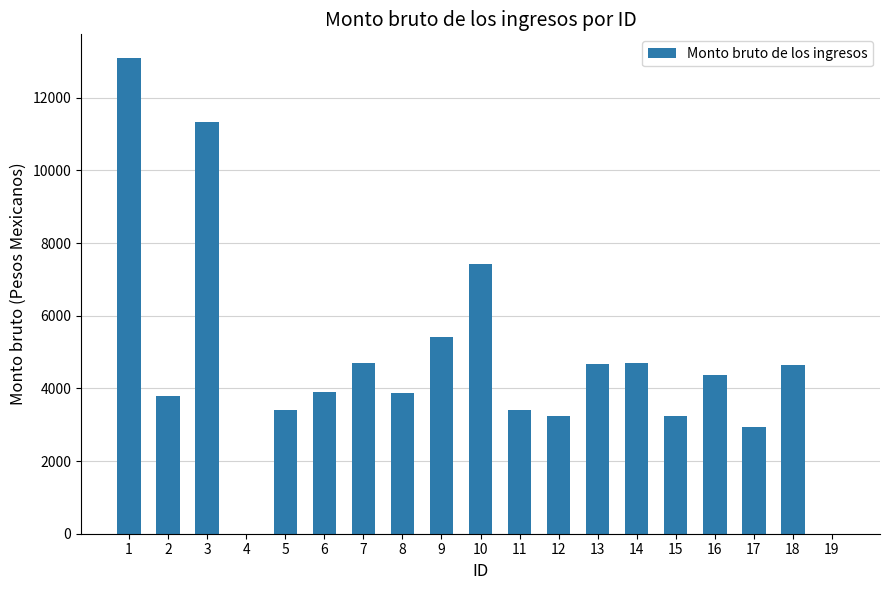

Where is the data nearest to the value 6543?

10